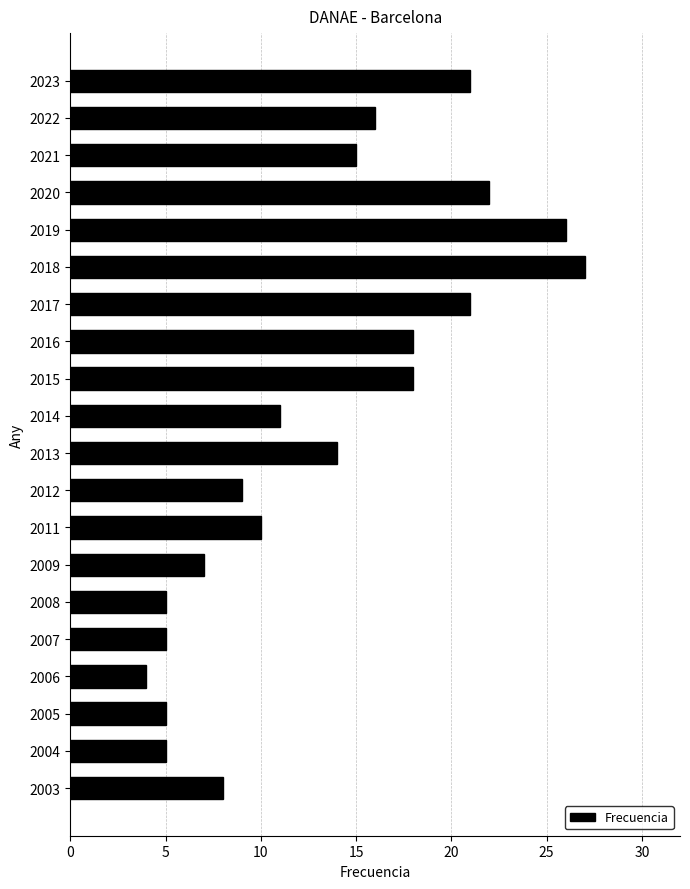

At which label is the value closest to 15?

2021